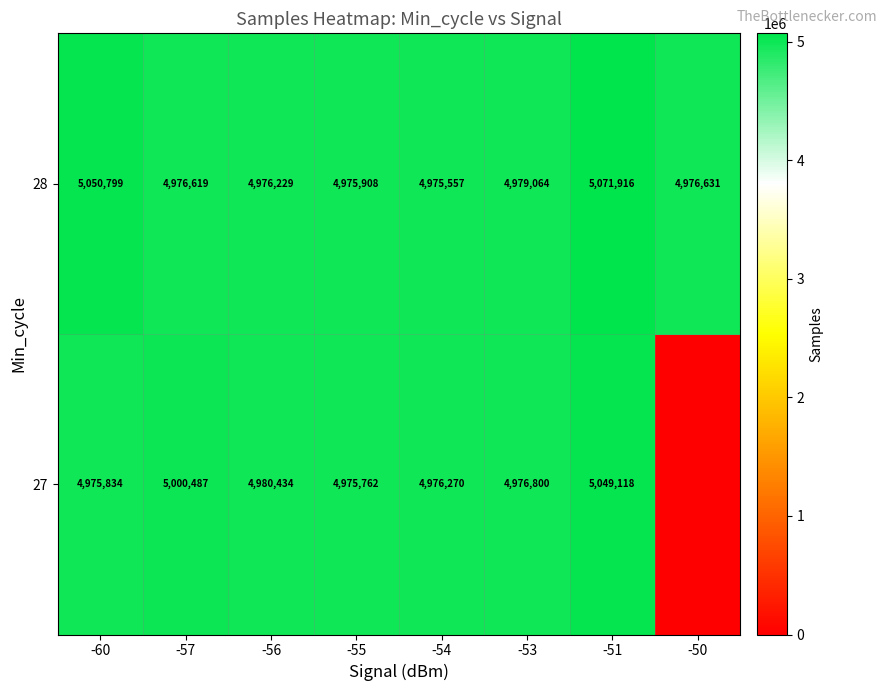

At how many categories does at least one series exceed 4536671?

8